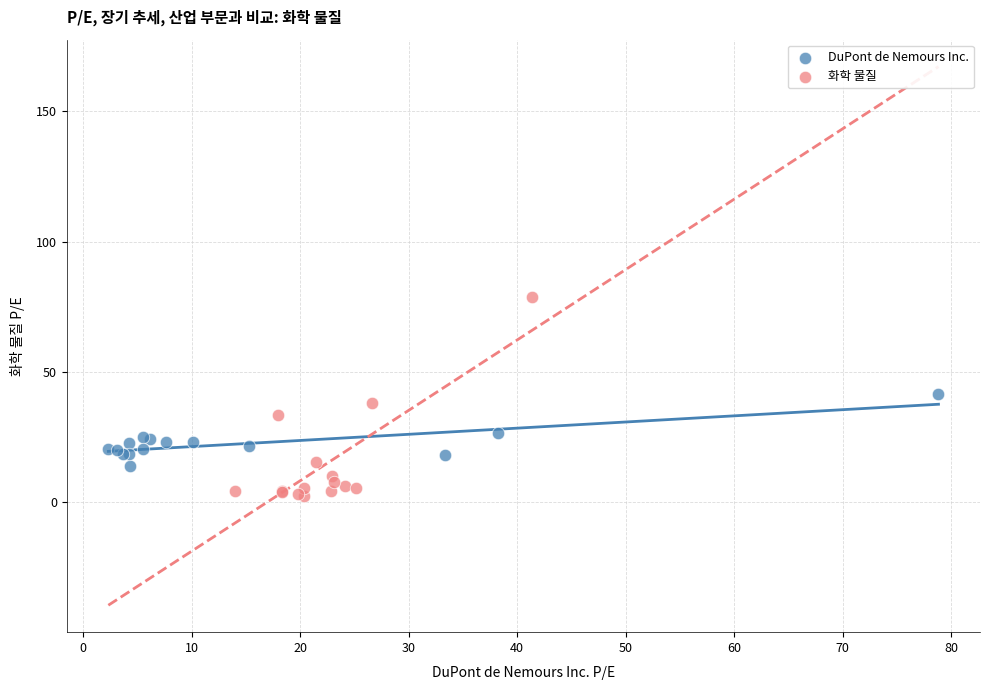

Which series has the largest Y range (max minus min)?

화학 물질